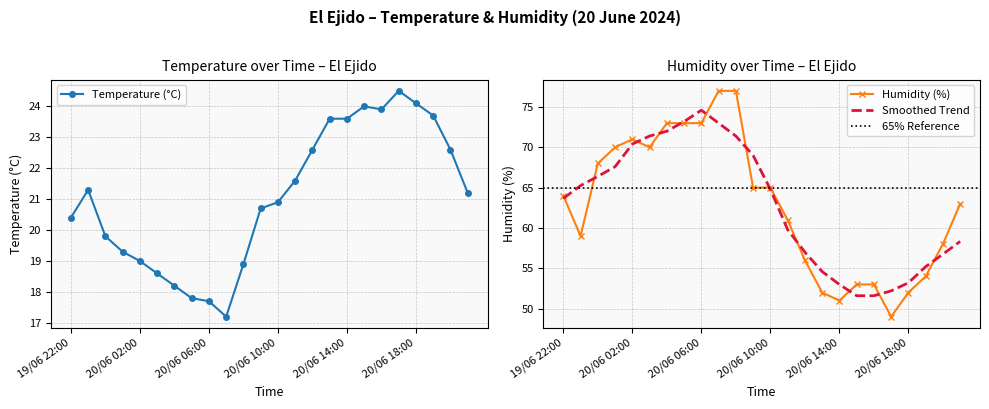

Rank the categories by Humidity (%) value from lowest to highest.

20/06 17:00, 20/06 14:00, 20/06 13:00, 20/06 18:00, 20/06 15:00, 20/06 16:00, 20/06 19:00, 20/06 12:00, 20/06 20:00, 19/06 23:00, 20/06 11:00, 20/06 21:00, 19/06 22:00, 20/06 09:00, 20/06 10:00, 20/06 00:00, 20/06 01:00, 20/06 03:00, 20/06 02:00, 20/06 04:00, 20/06 05:00, 20/06 06:00, 20/06 07:00, 20/06 08:00